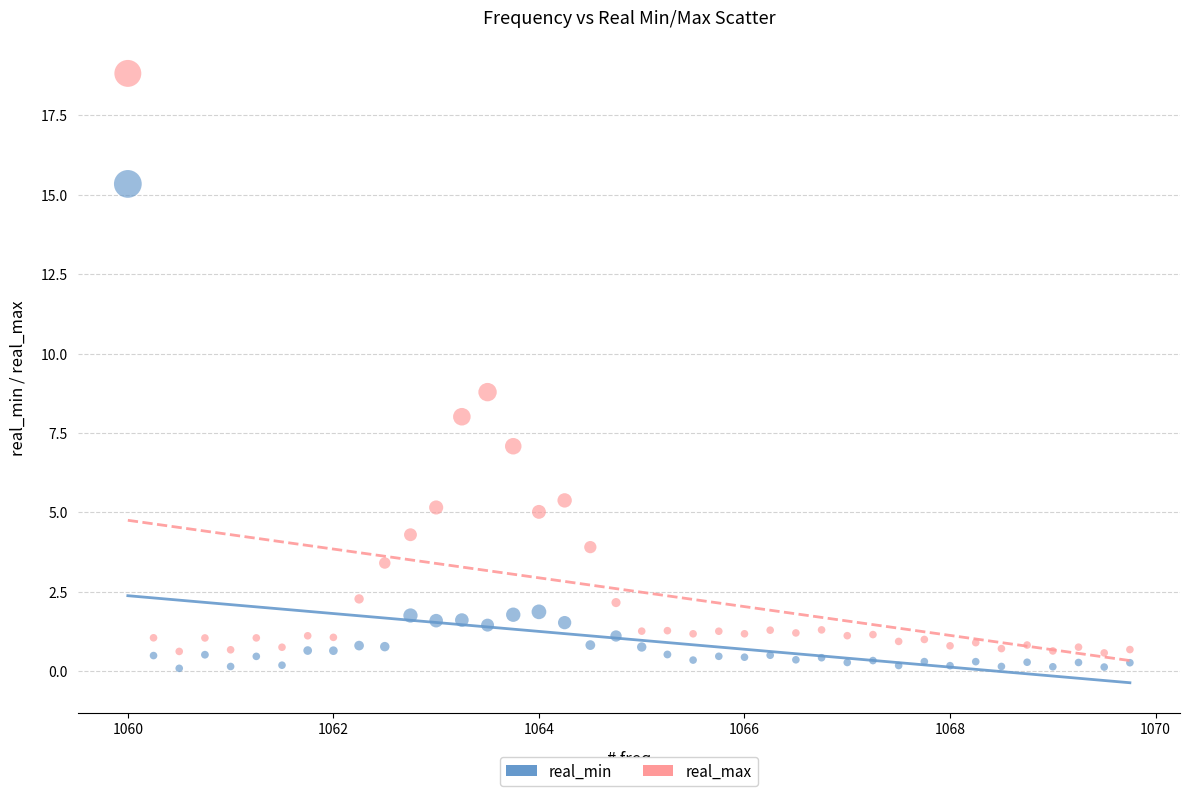

Across all series, what Y value is closest to 9?

8.8